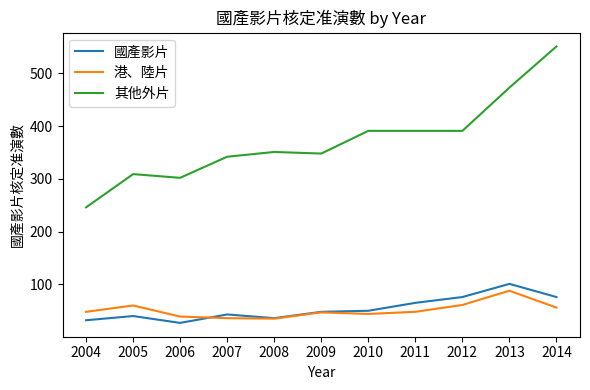

What is the total value across all series at 2006?

368